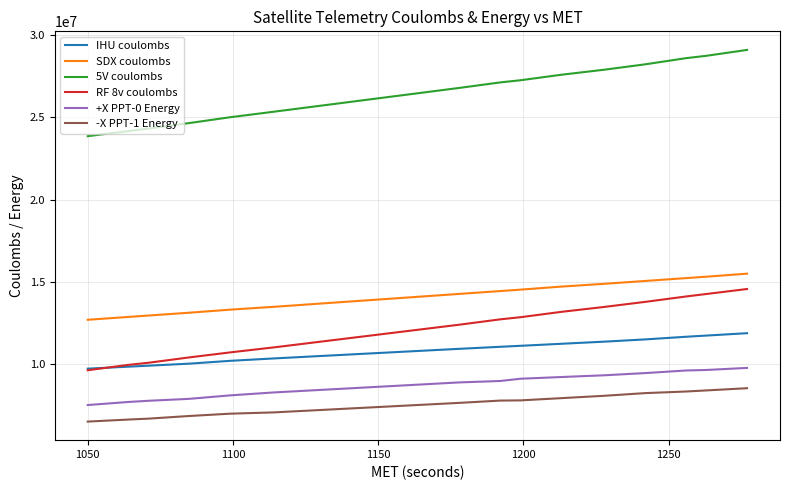

What is the minimum value for -X PPT-1 Energy?

6531787